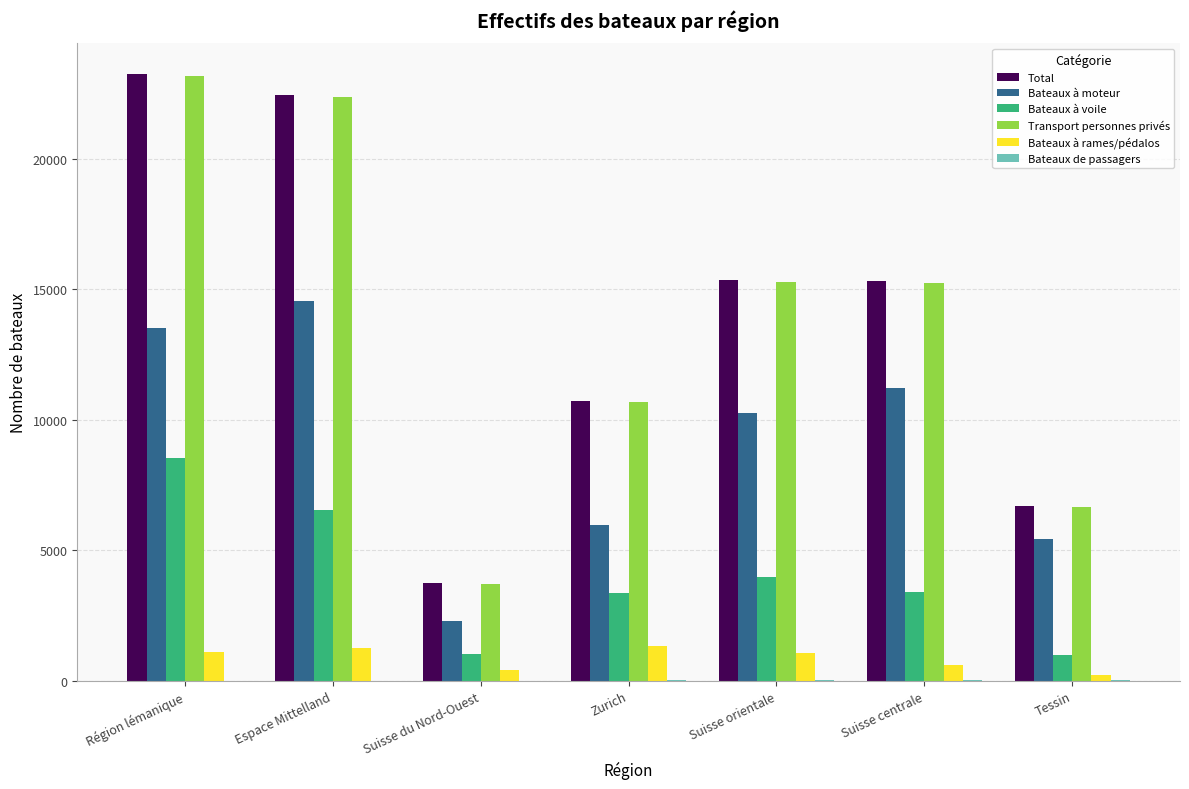

What is the total value across all series at Tessin?

19999